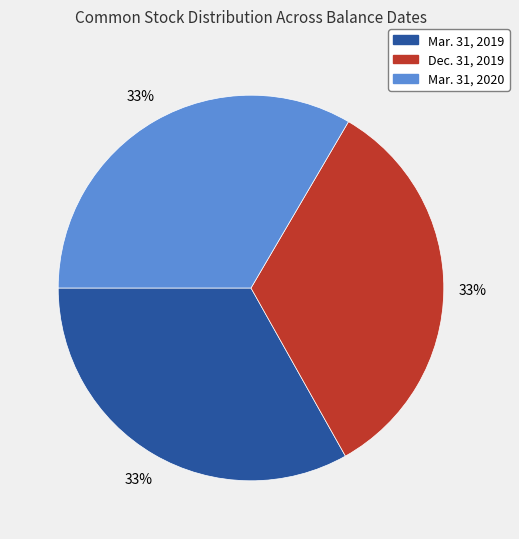

How many segments does this pie chart have?

3